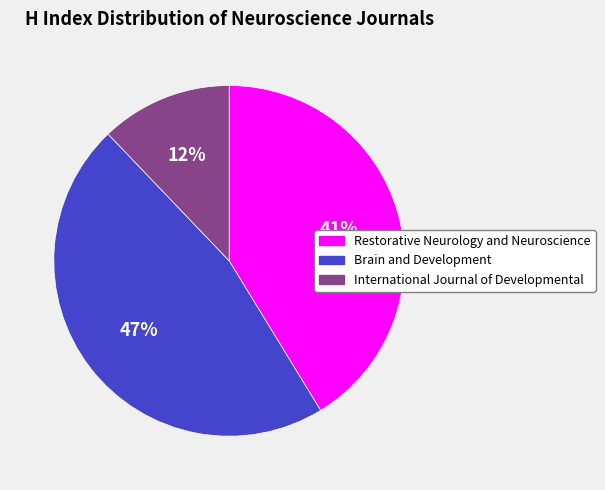

Which has a higher value, International Journal of Developmental or Brain and Development?

Brain and Development